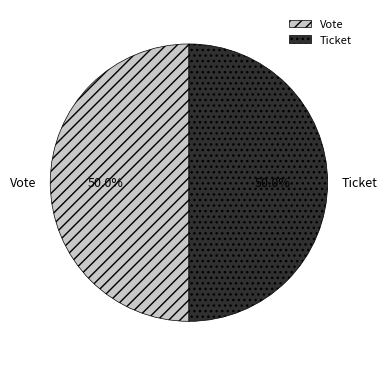

Is the sum of Ticket and Vote greater than half?

Yes